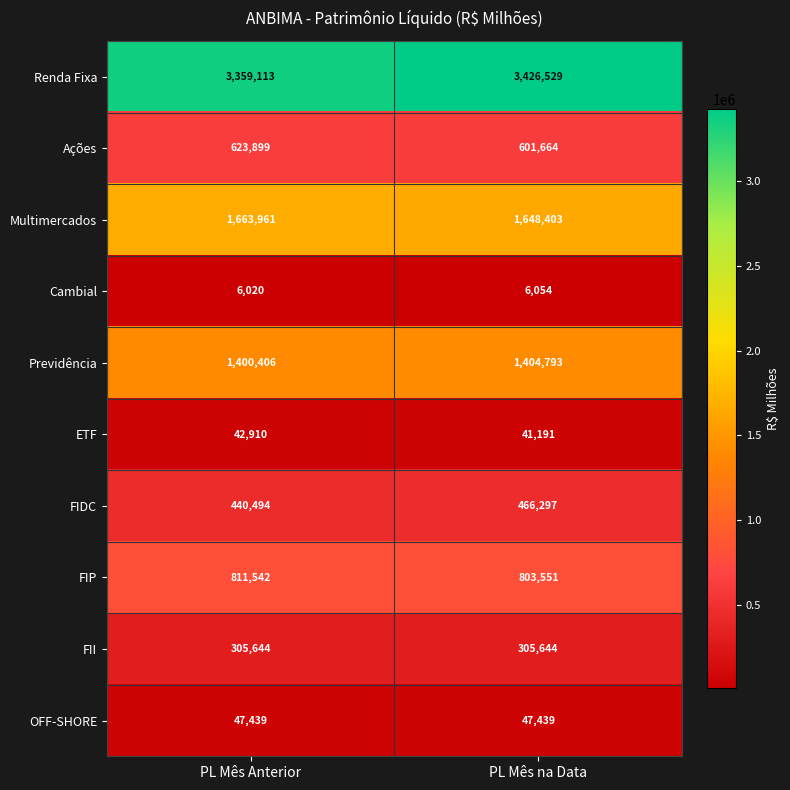

Is the value of Multimercados at PL Mês Anterior greater than the value of Cambial at PL Mês na Data?

Yes